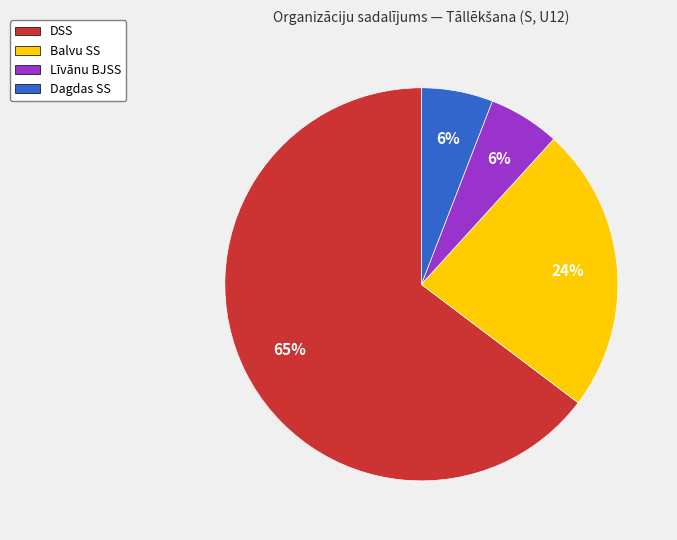

How many slices are in this pie chart?

4